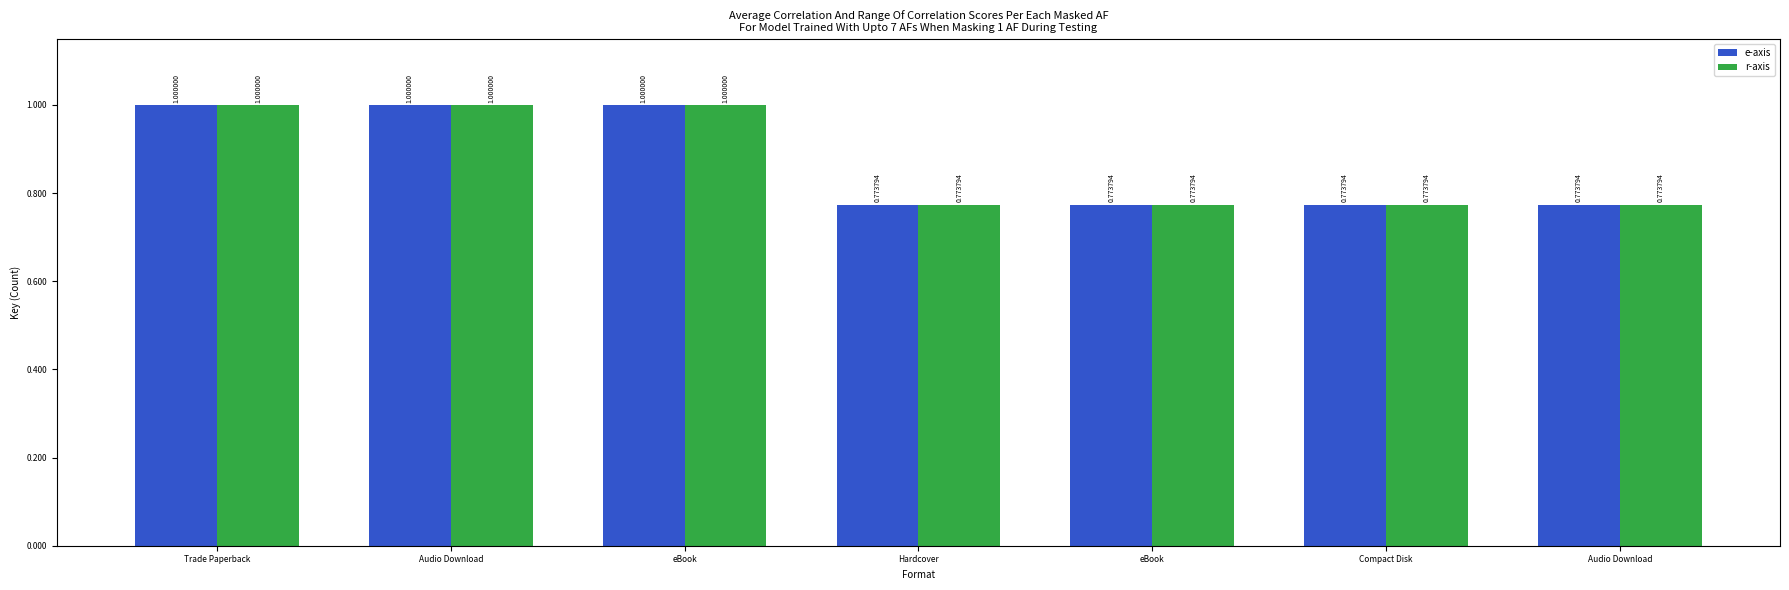

How many distinct data groups are displayed?

2